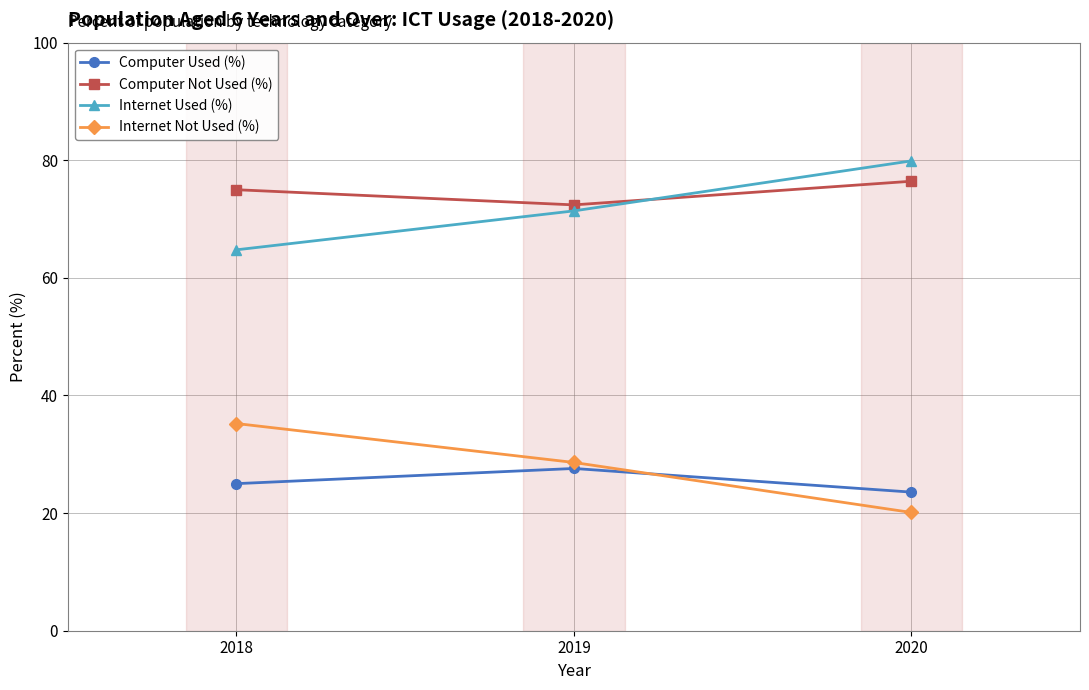

How many data points in Internet Not Used (%) are above 28?

2